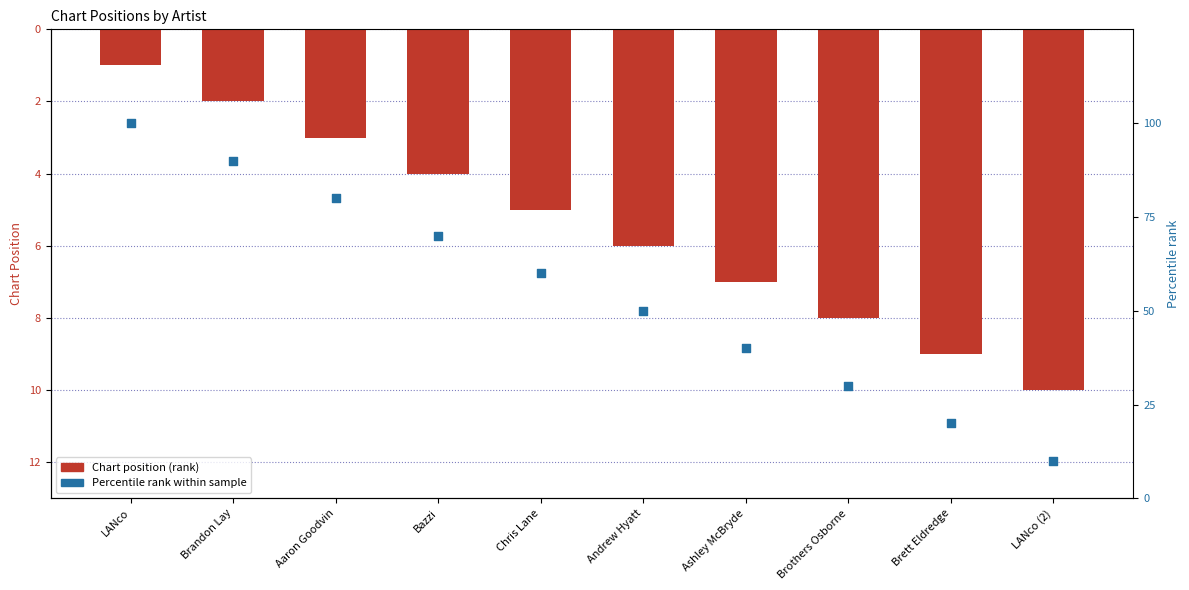

Which series has the largest Y range (max minus min)?

Percentile rank within sample